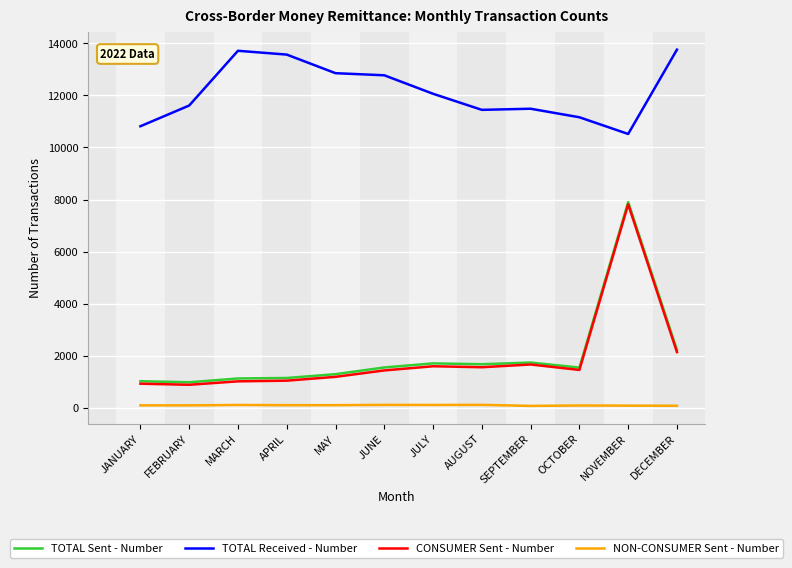

What is the sum of the TOTAL Sent - Number values at MARCH and FEBRUARY?

2110